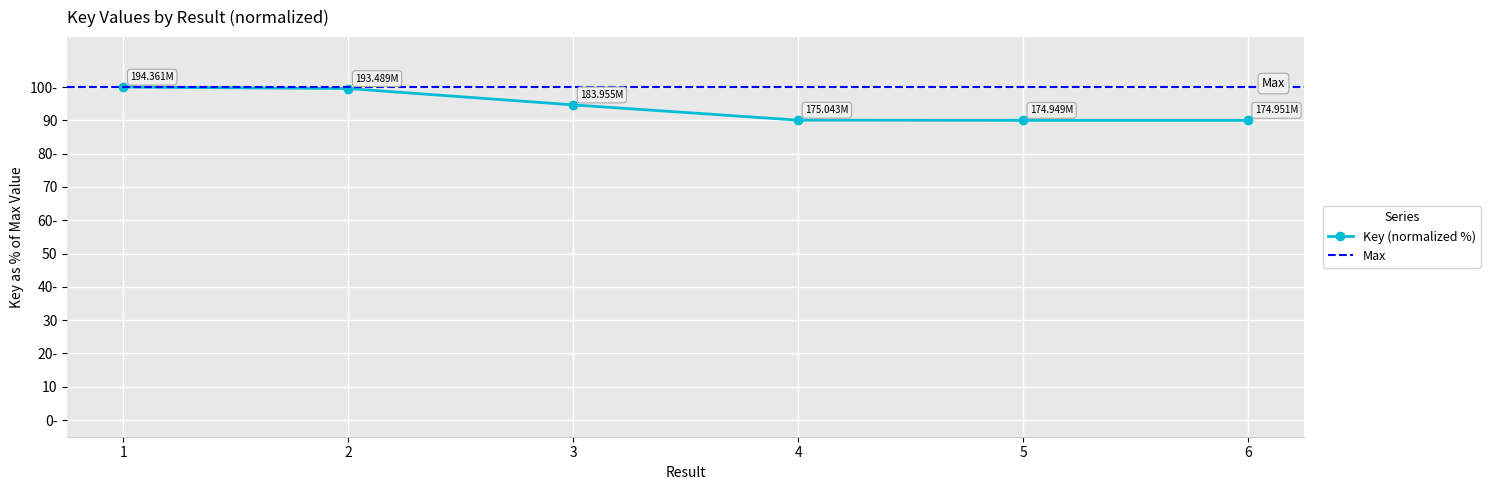

True or false: there are more than 1 points higher than both neighbors.

False